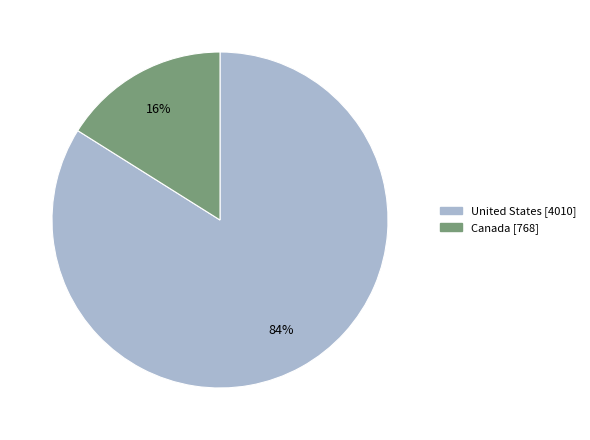

Is there a majority slice in this chart?

Yes